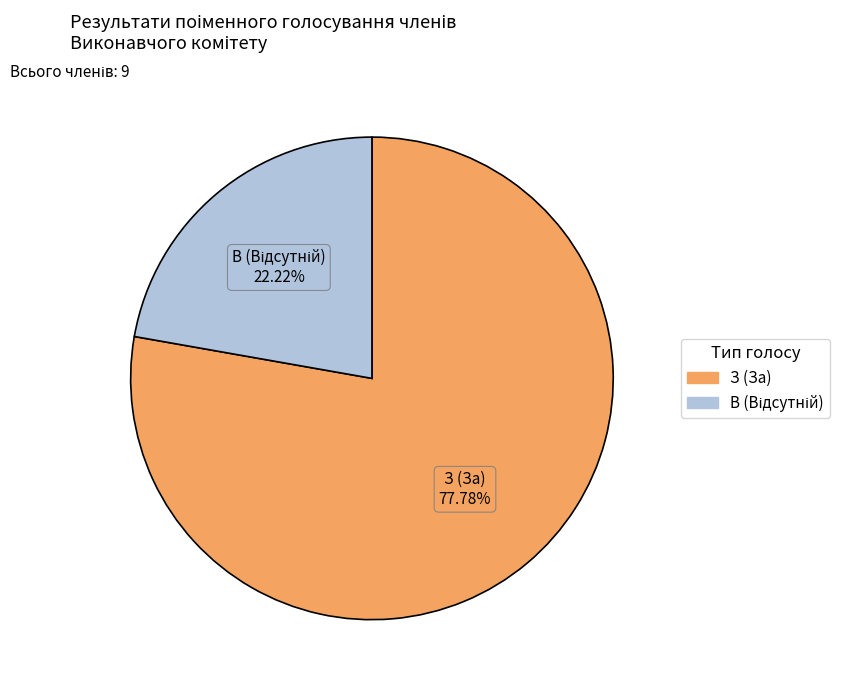

Which category has the biggest portion of the pie?

З (За)